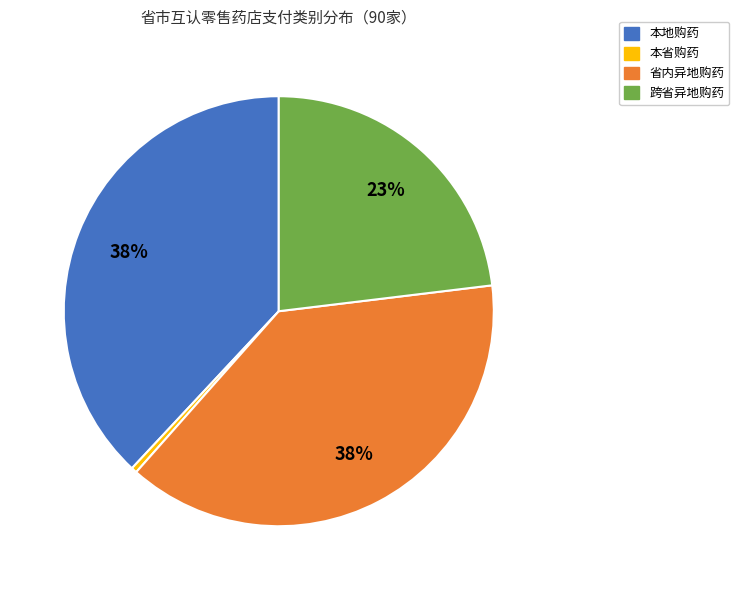

Is there any slice that represents more than half of the pie?

No